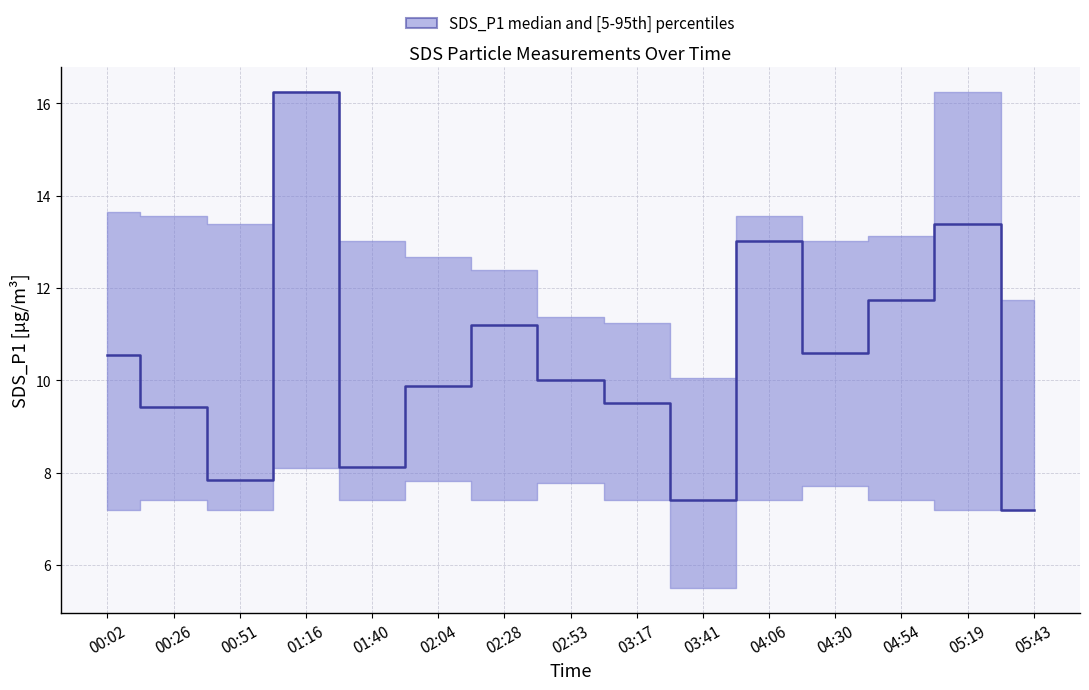

Where is the first local minimum for SDS_P1?

00:51